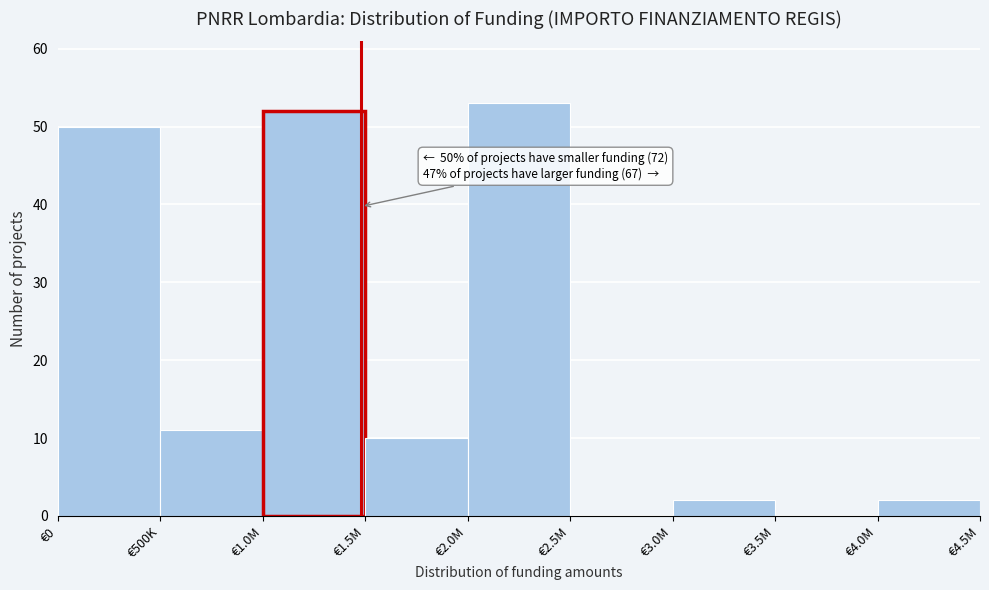

Reading left to right, what are all the values shown in this chart?

€0=50	€500K=11	€1.0M=52	€1.5M=10	€2.0M=53	€2.5M=0	€3.0M=2	€3.5M=0	€4.0M=2